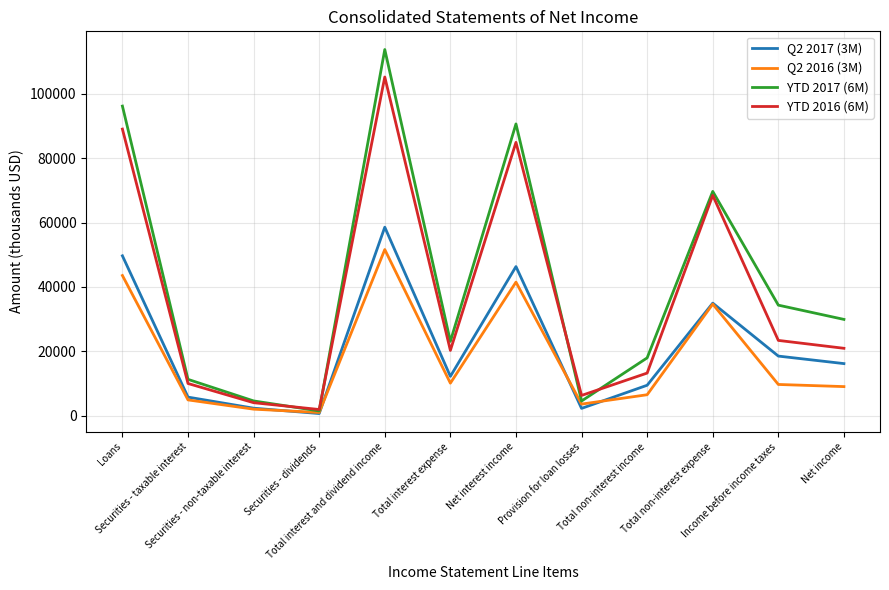

List the series in order of their peak value, lowest first.

Q2 2016 (3M), Q2 2017 (3M), YTD 2016 (6M), YTD 2017 (6M)